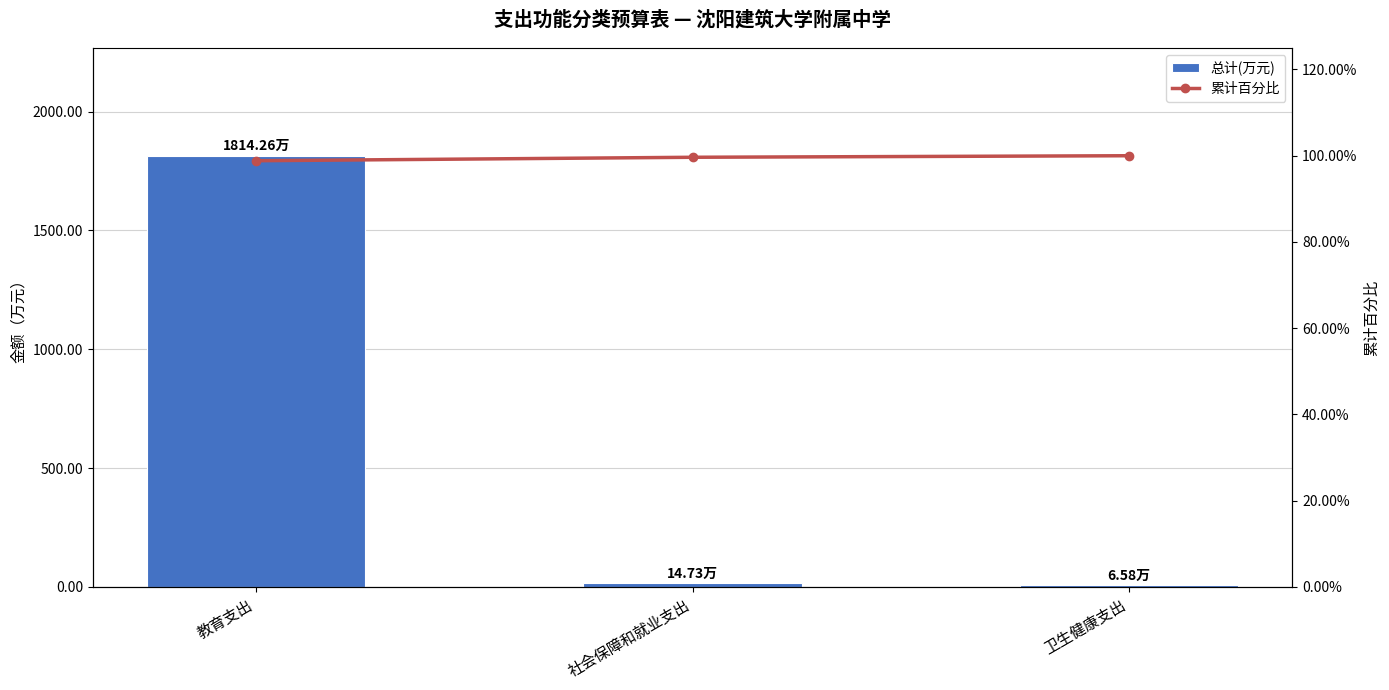

Which category has the lowest value across all series?

卫生健康支出